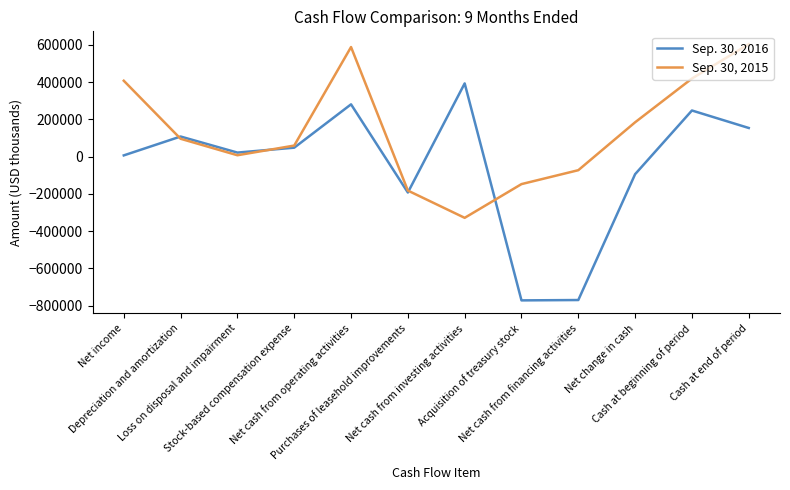

How many distinct data groups are displayed?

2